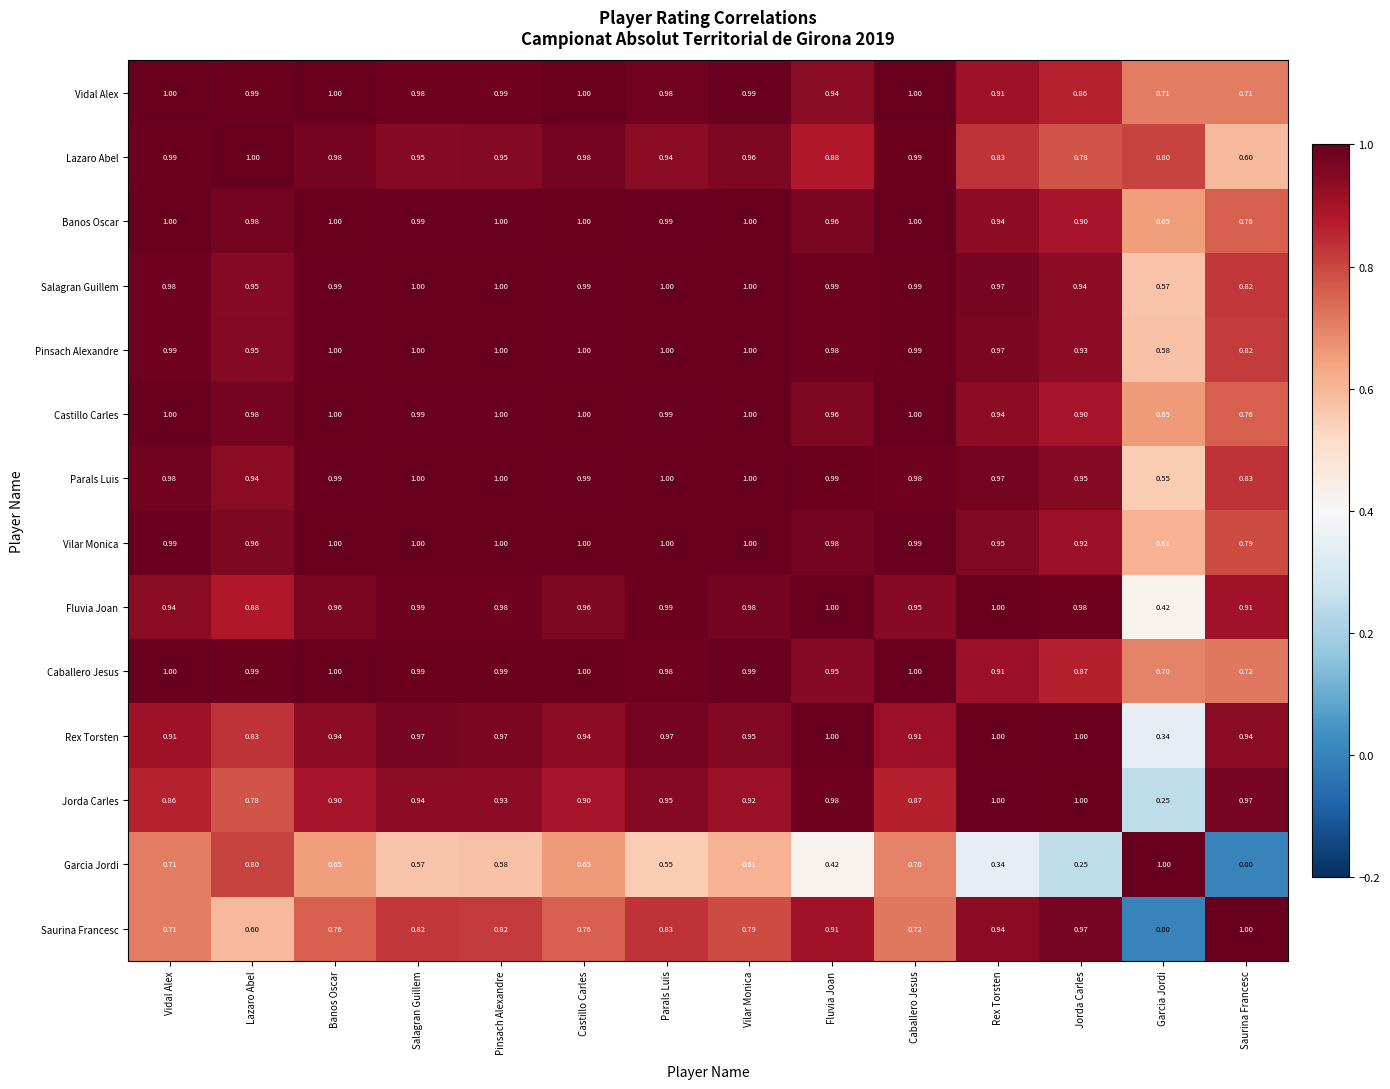

Where is Caballero Jesus nearest to the value 0?

Garcia Jordi